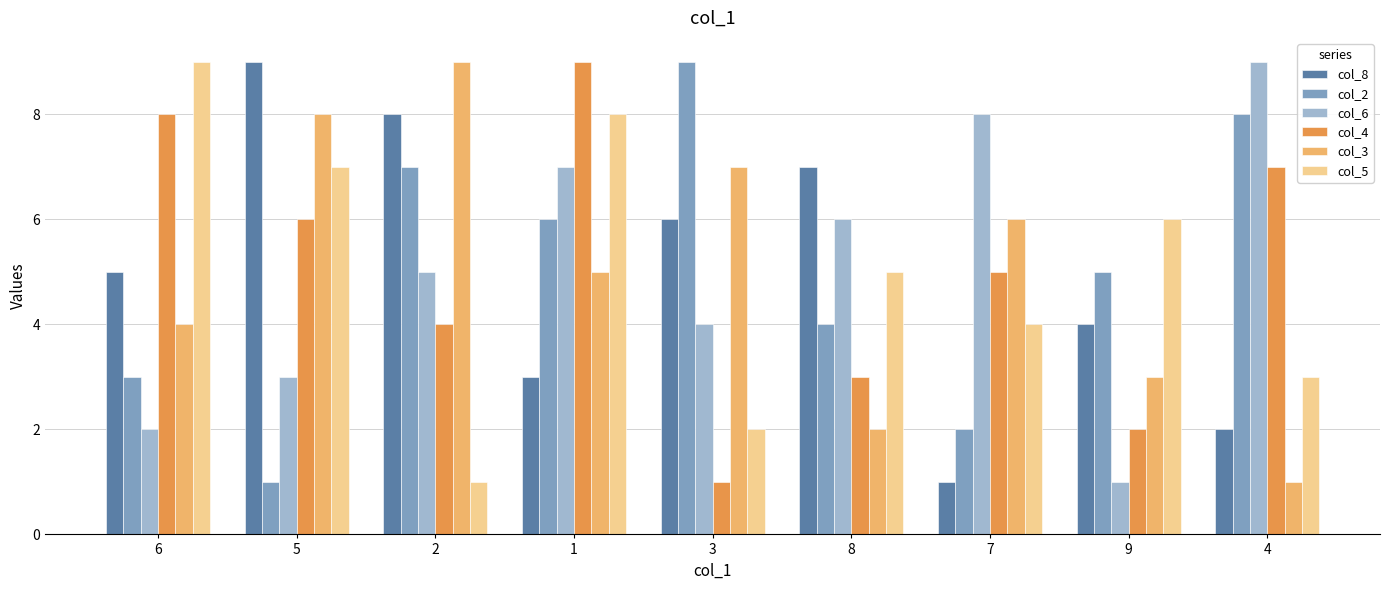

How many data points does each series have?

9